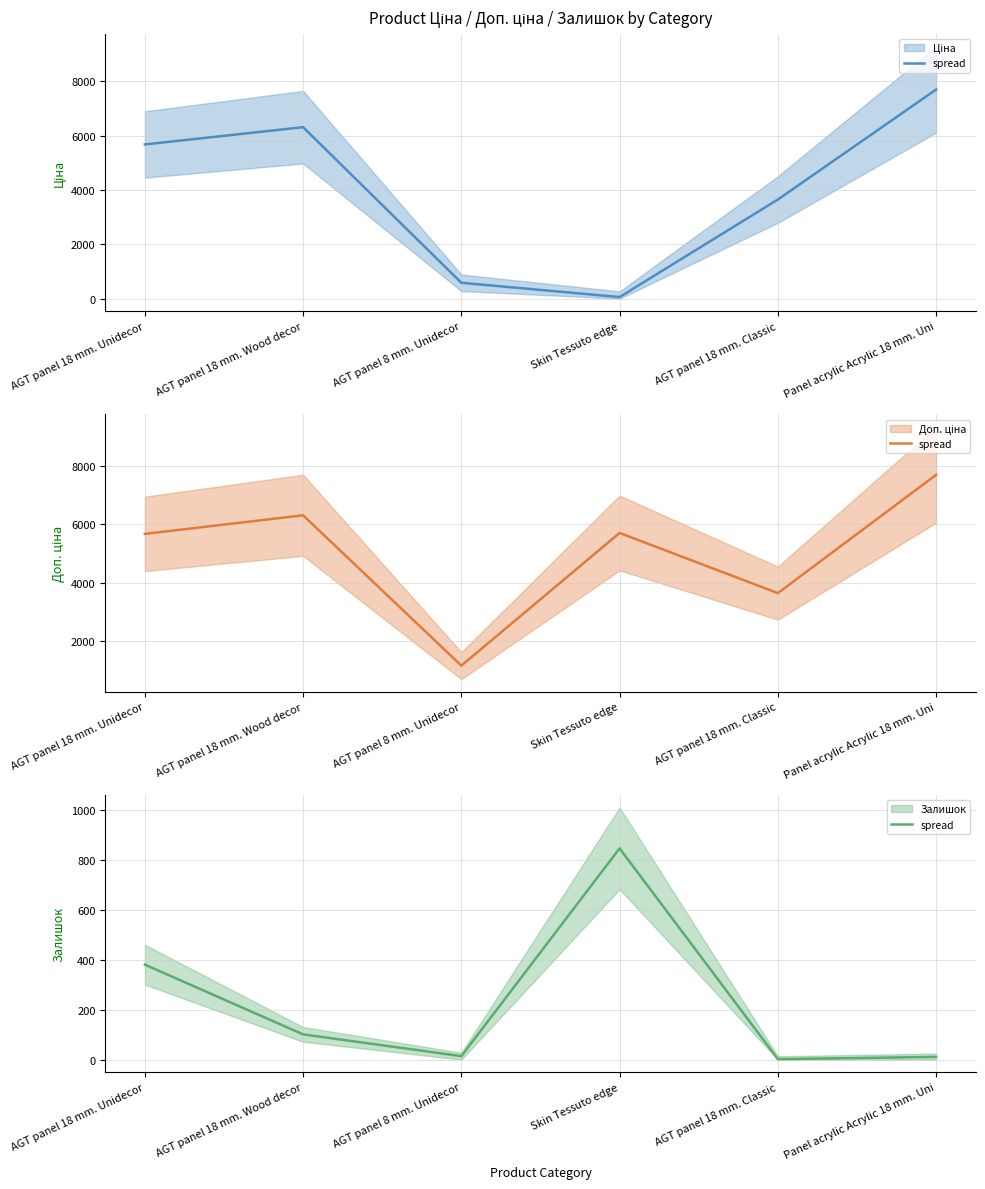

True or false: Ціна (mean) has a value of 11.6 at Skin Tessuto edge.

False